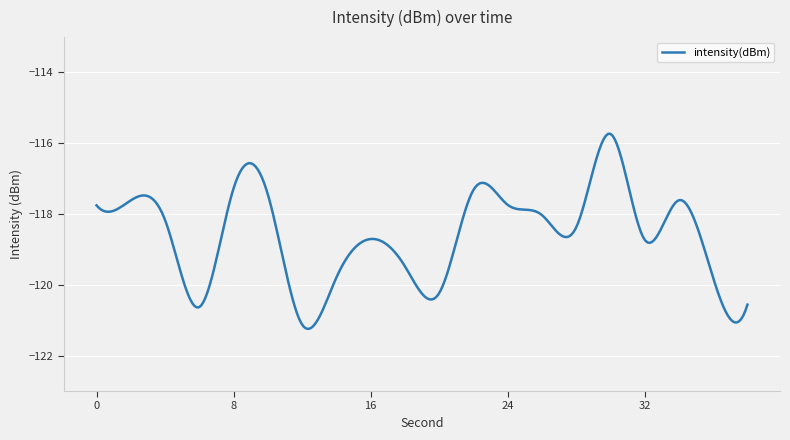

What is the maximum value shown in the chart?

-115.7